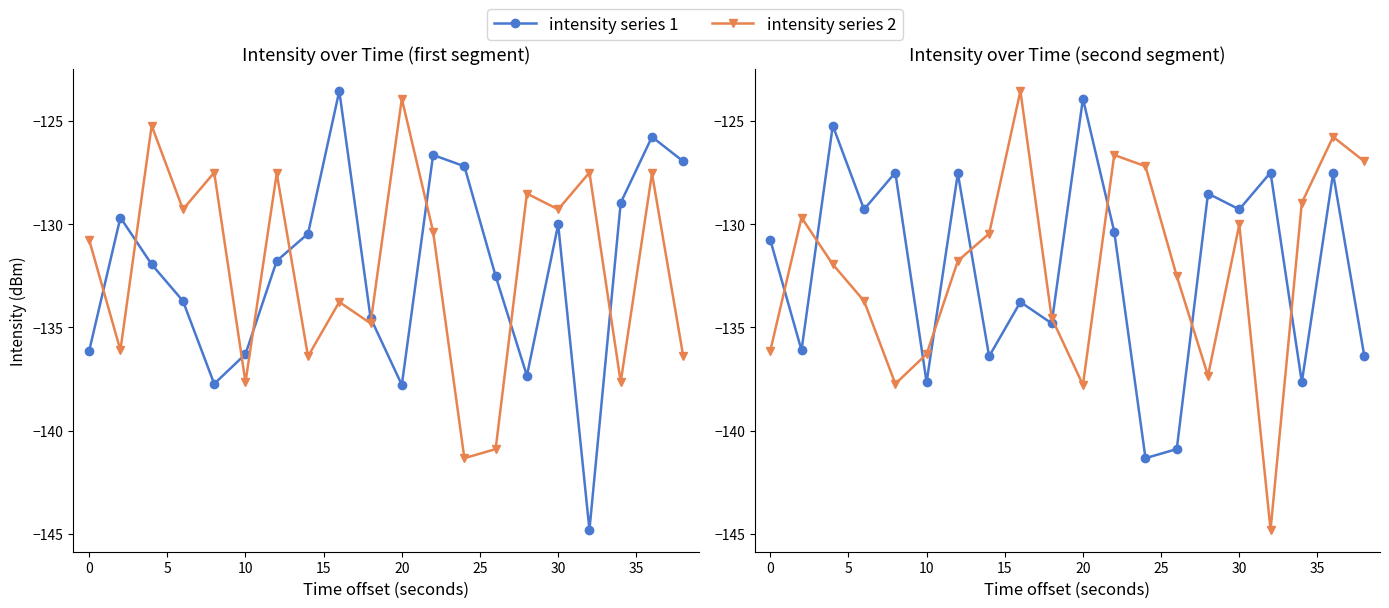

List the series in order of their overall mean, highest first.

intensity series 1, intensity series 2